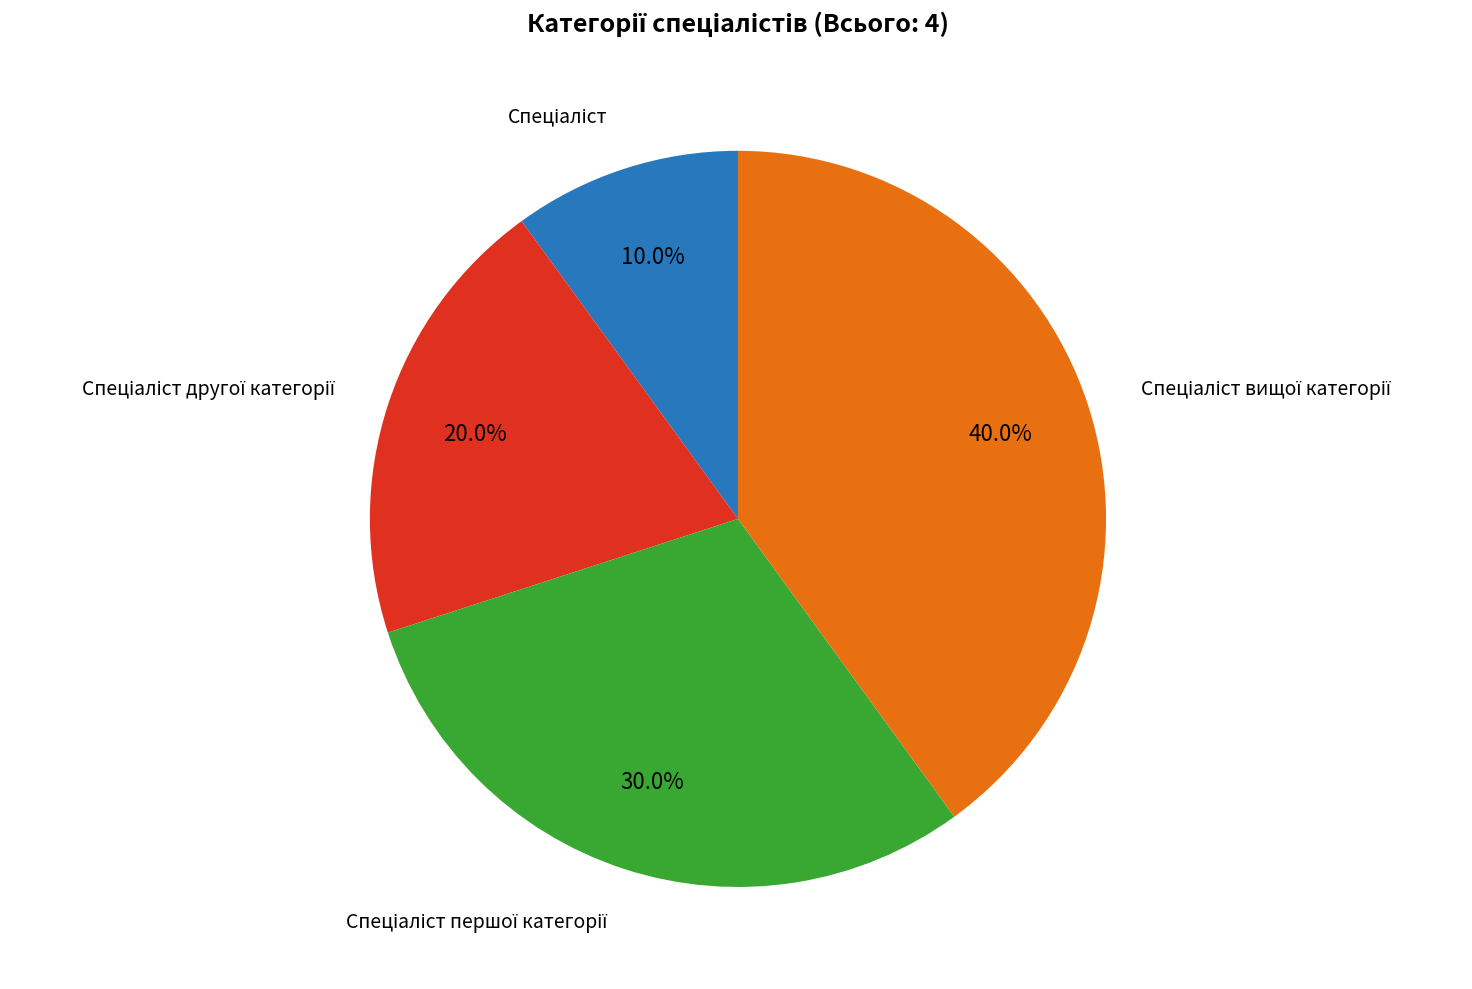

Is there any slice that represents more than half of the pie?

No